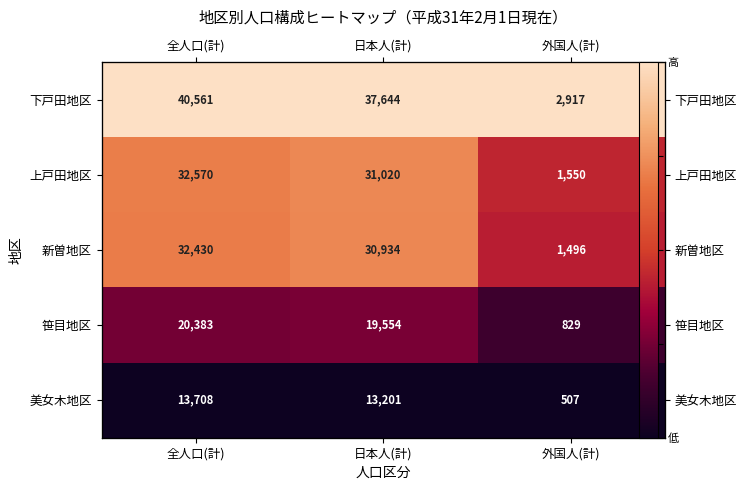

Is the value of 美女木地区 at 全人口(計) greater than the value of 上戸田地区 at 全人口(計)?

No